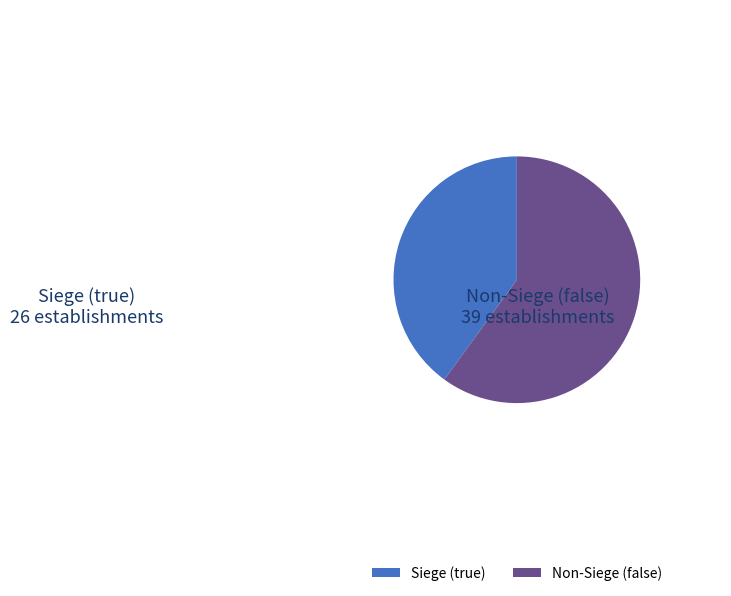

Do Siege (true) and Non-Siege (false) together represent more than half of the pie?

Yes